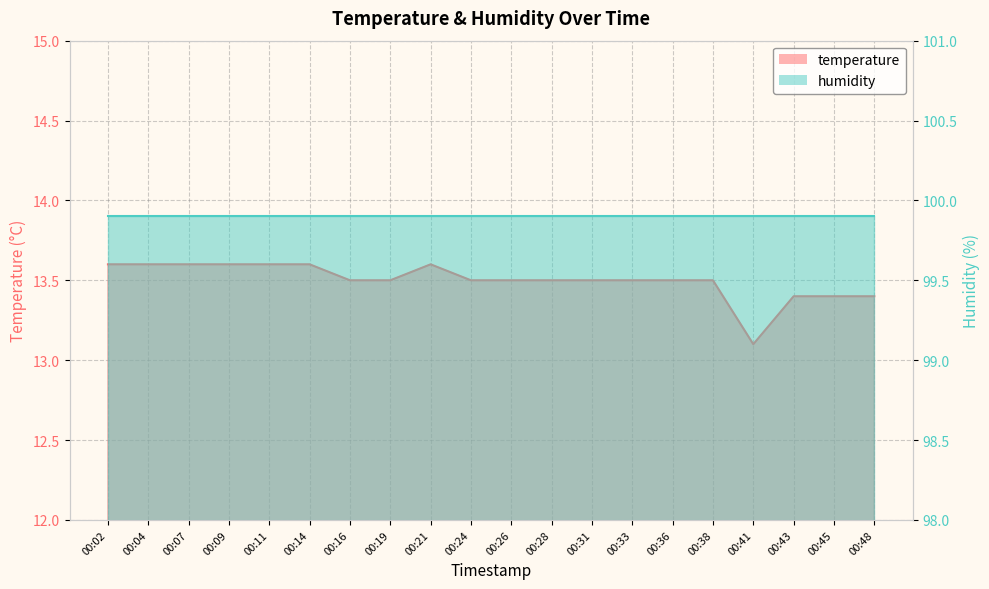

Does the chart have visible grid lines?

Yes